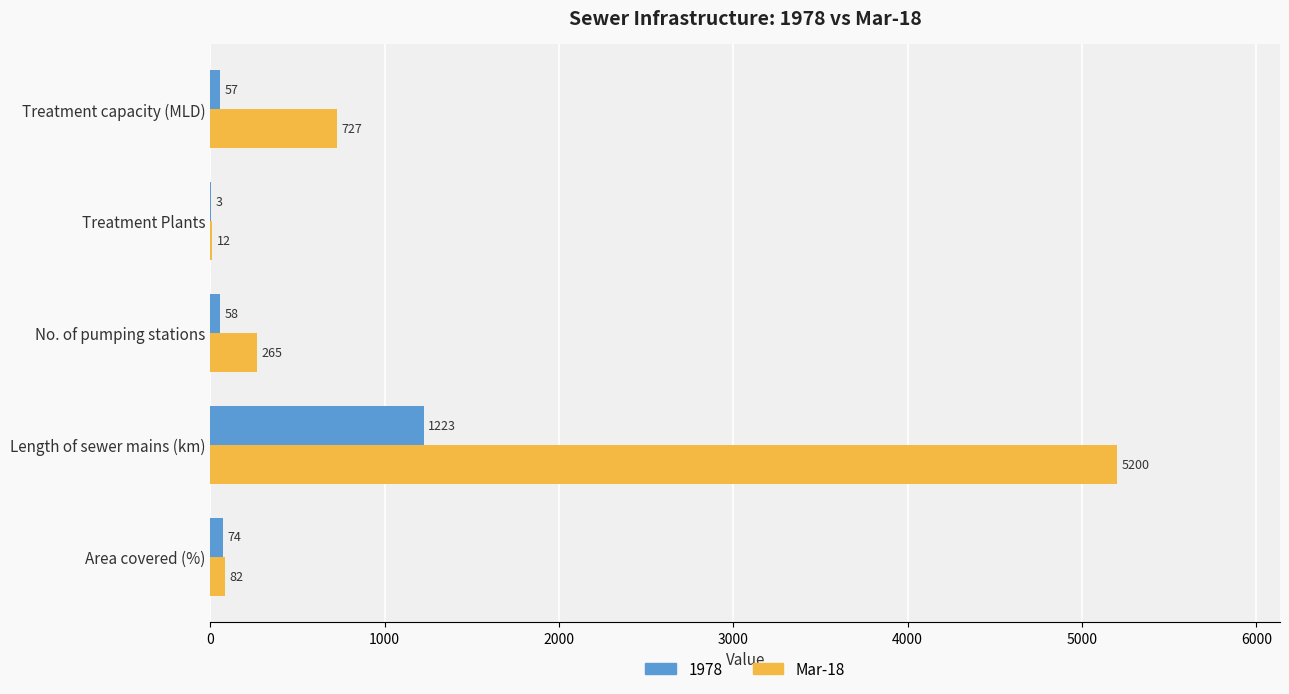

At which label is 1978 closest to 613?

Area covered (%)